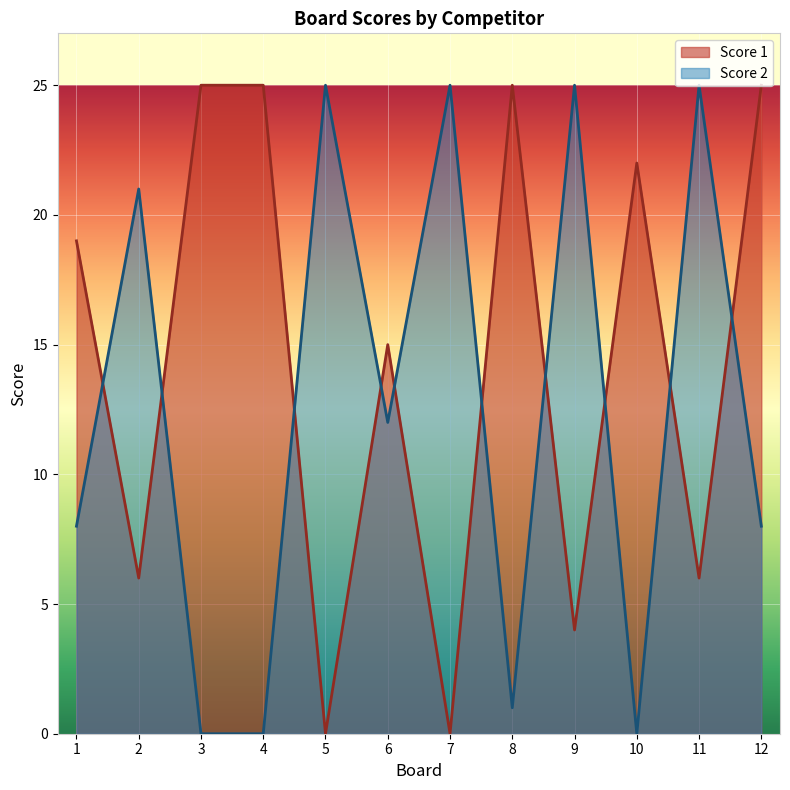

True or false: Score 2 has more than 2 points higher than both neighbors.

True